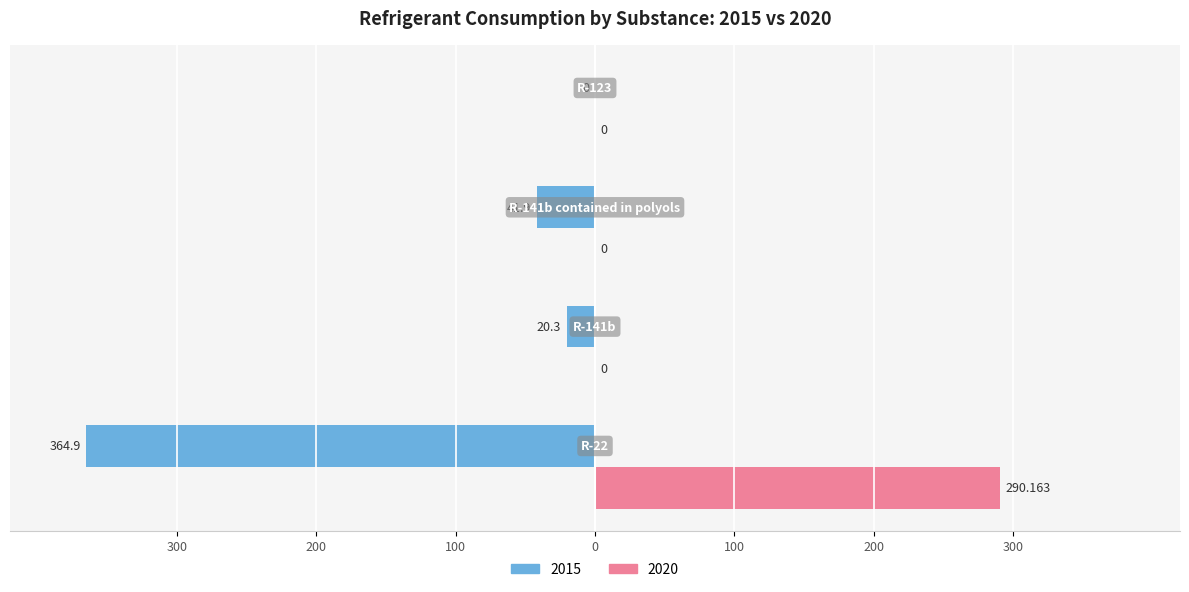

What is the value of the 2020 bar at the 1st from the left?

290.2